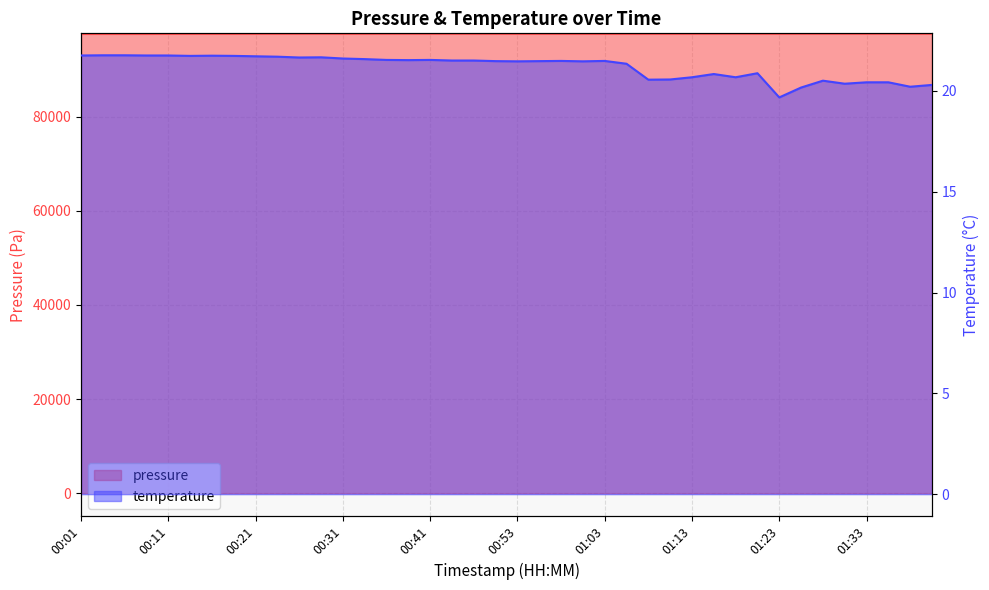

At which label does temperature first exceed 21?

00:01